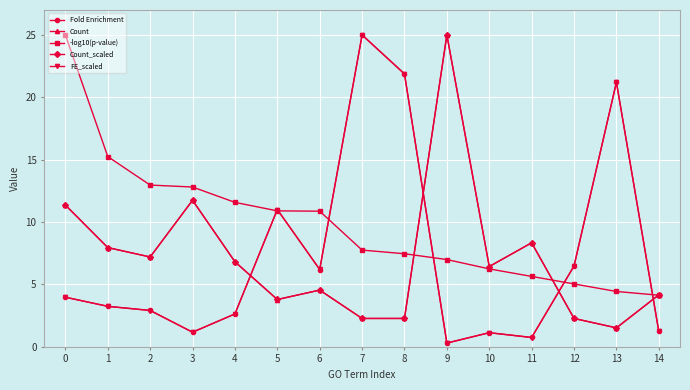

Where do Count_scaled and FE_scaled first cross each other?

4 and 5